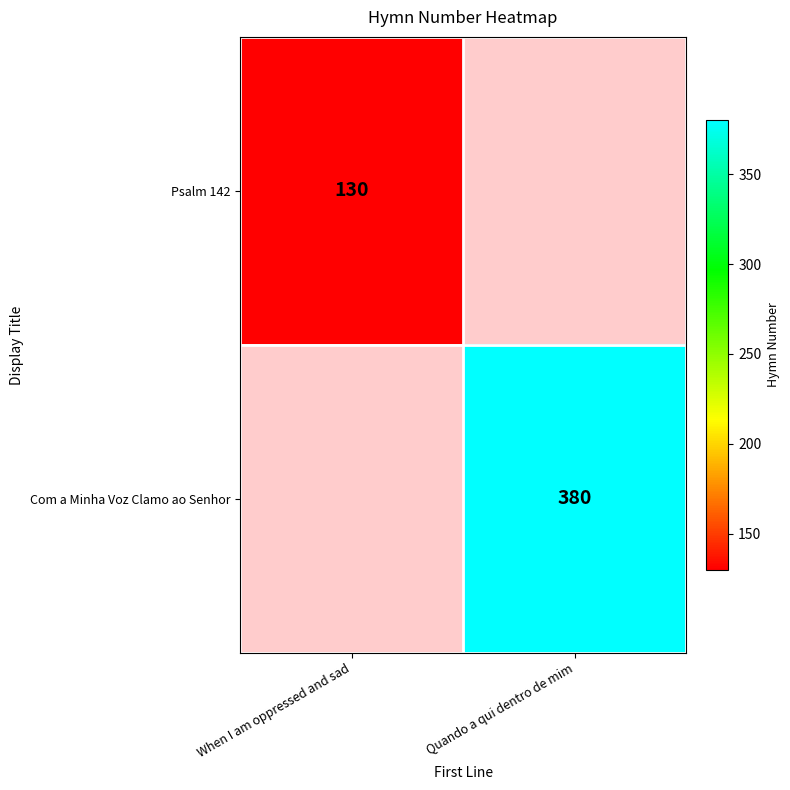

Is it true that Com a Minha Voz Clamo ao Senhor equals 591 at Quando a qui dentro de mim?

False